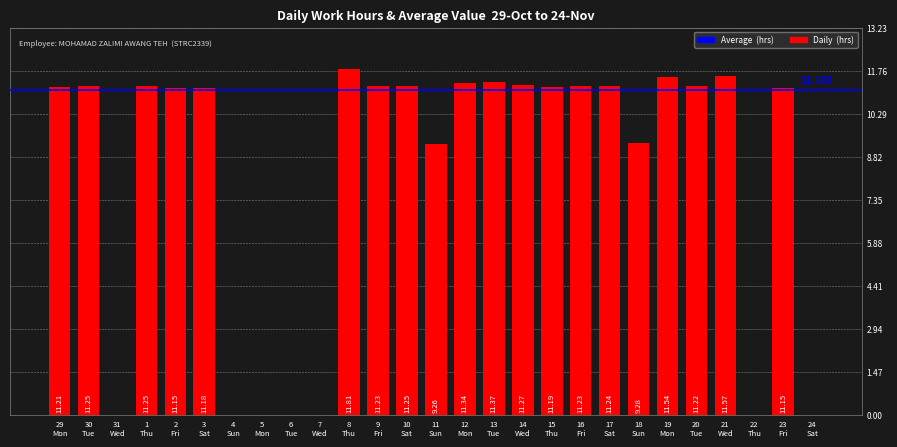

Count the number of categories in the chart.

27